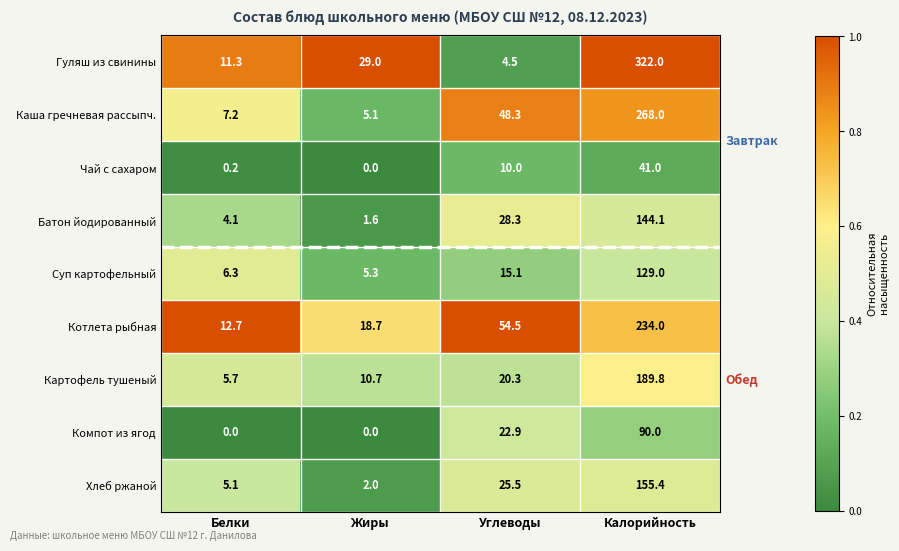

What value does the Котлета рыбная series have at Углеводы?

54.5